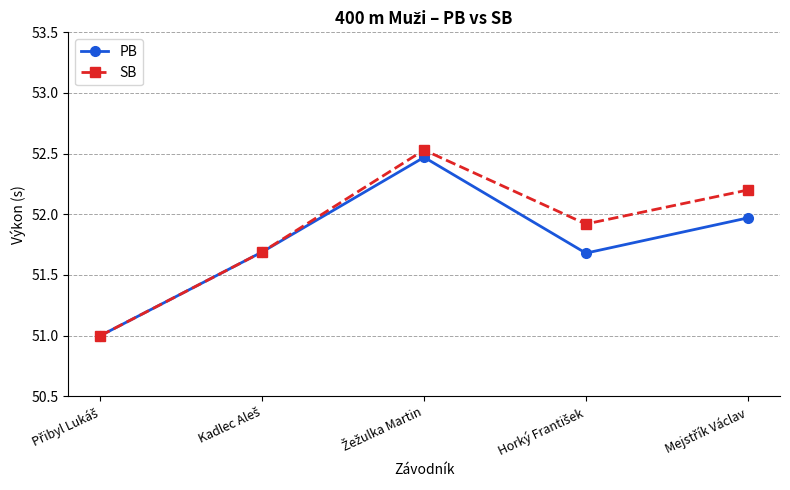

Rank the series by their maximum value, from lowest to highest.

PB, SB